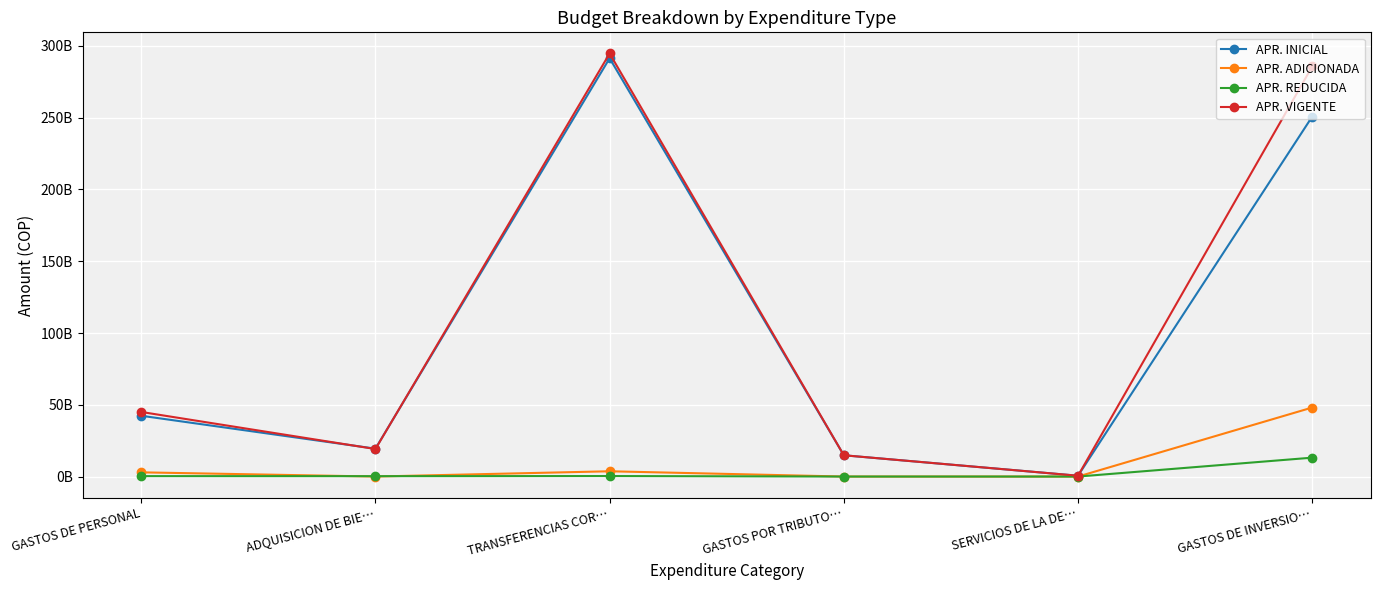

At which label does APR. VIGENTE reach its peak?

TRANSFERENCIAS COR…